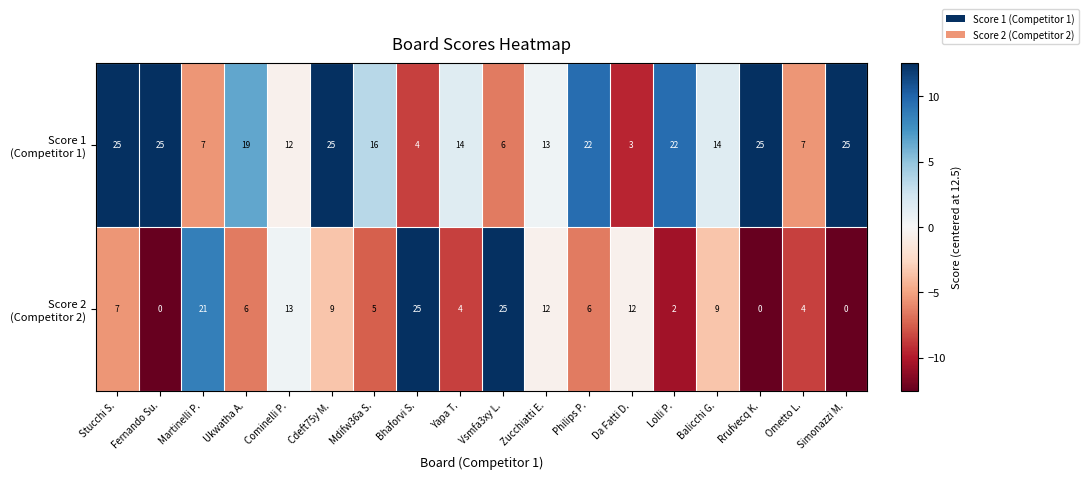

What is the minimum value shown in the chart?

0